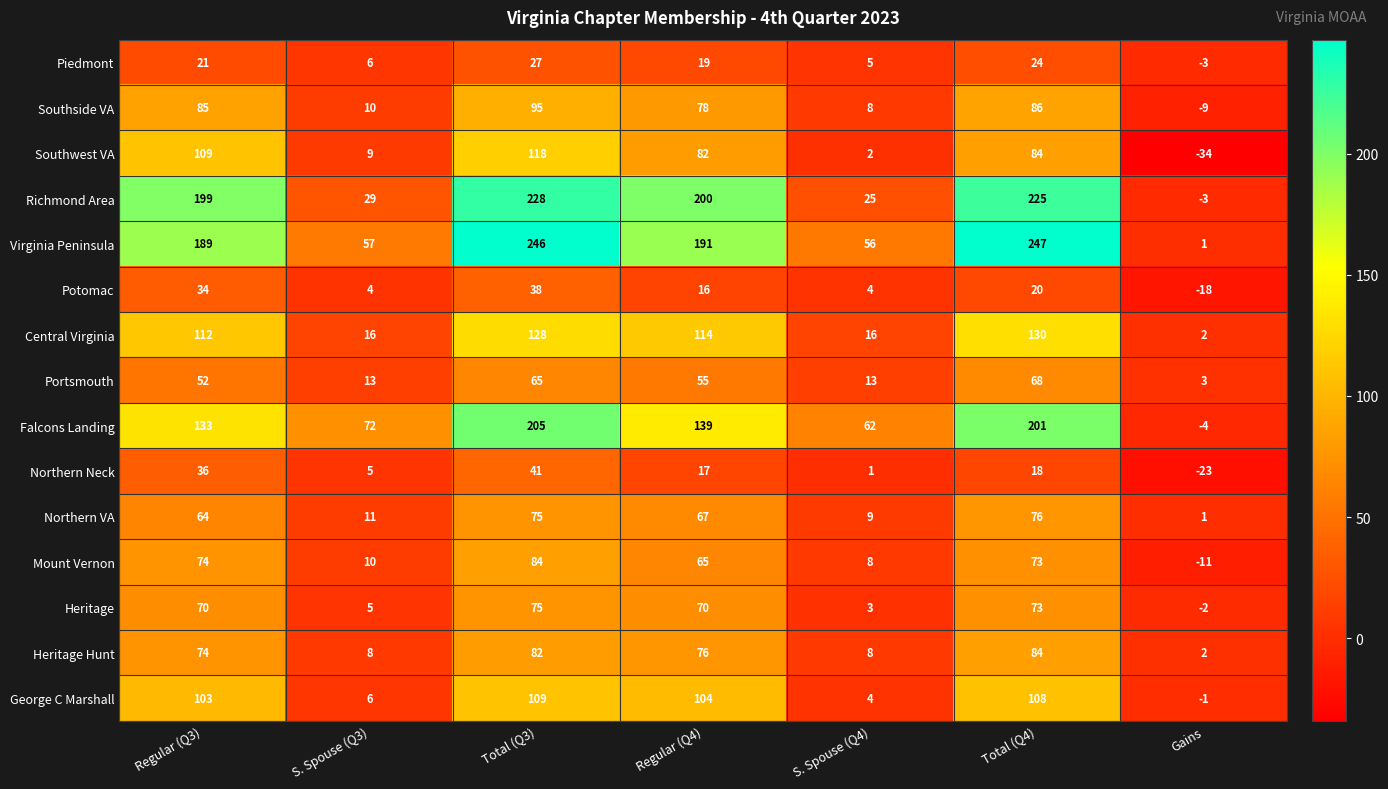

The Portsmouth series shows 68 at Total (Q4). True or false?

True